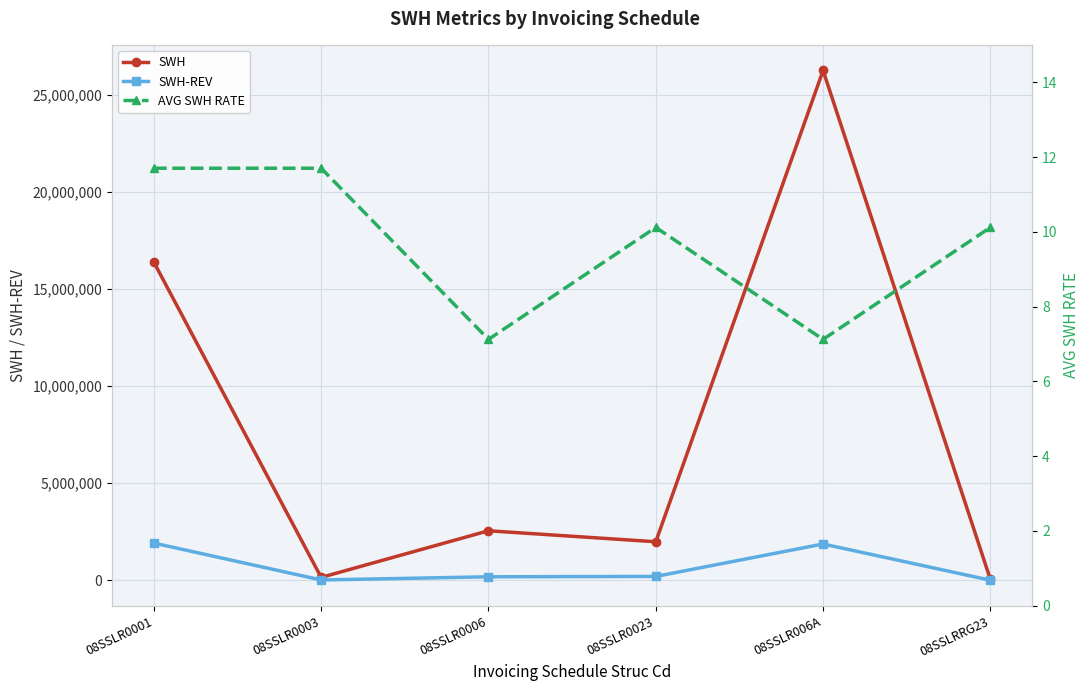

Which category has the lowest value in the AVG SWH RATE series?

08SSLR0006